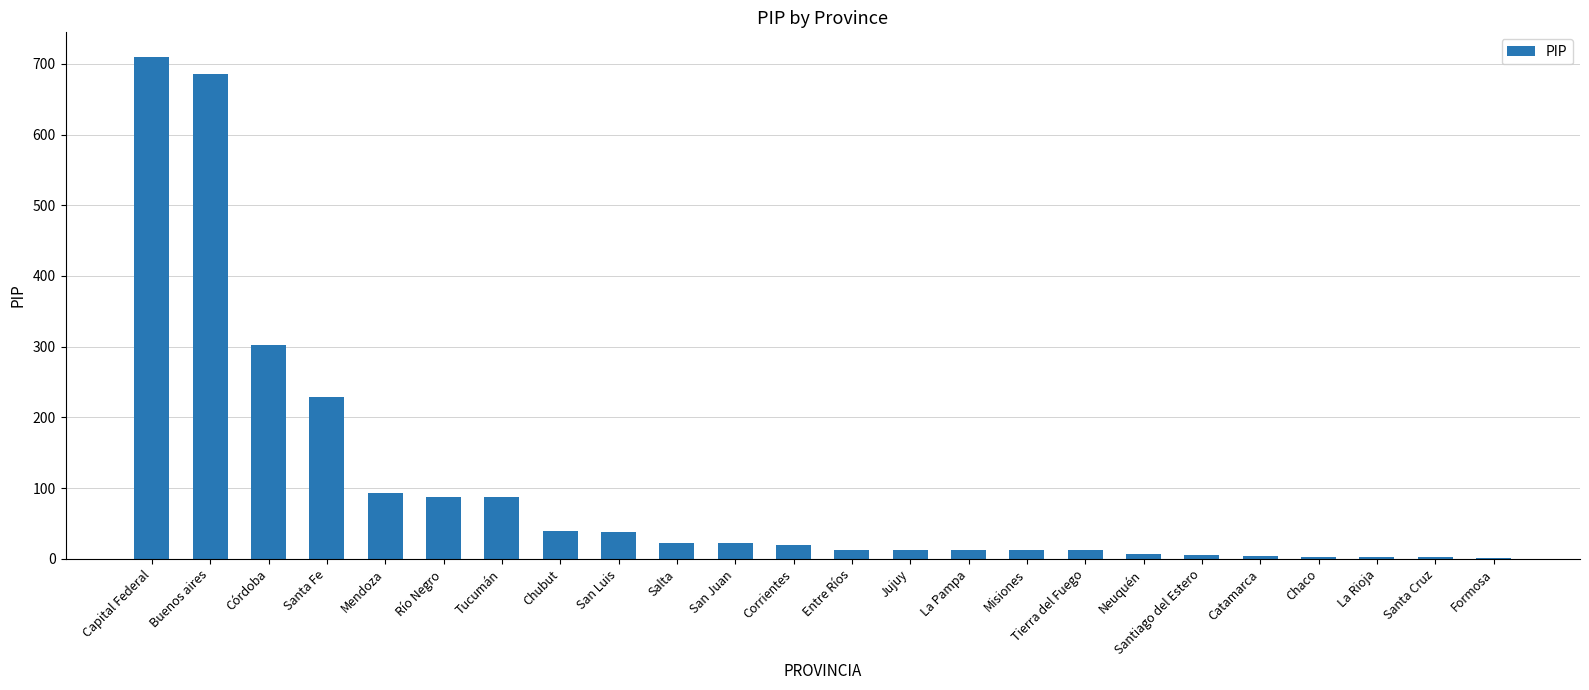

Are the bars horizontal?

No